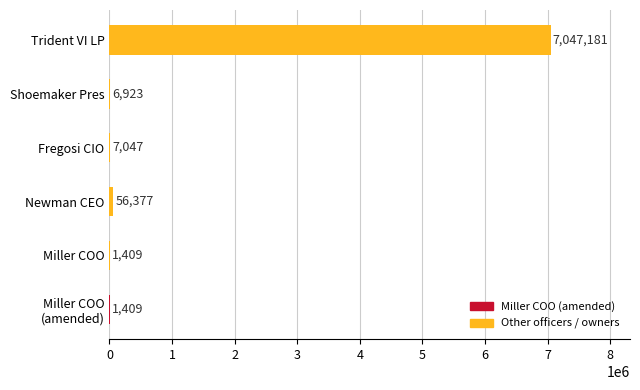

At which category does the chart reach its peak across all series?

Trident VI LP